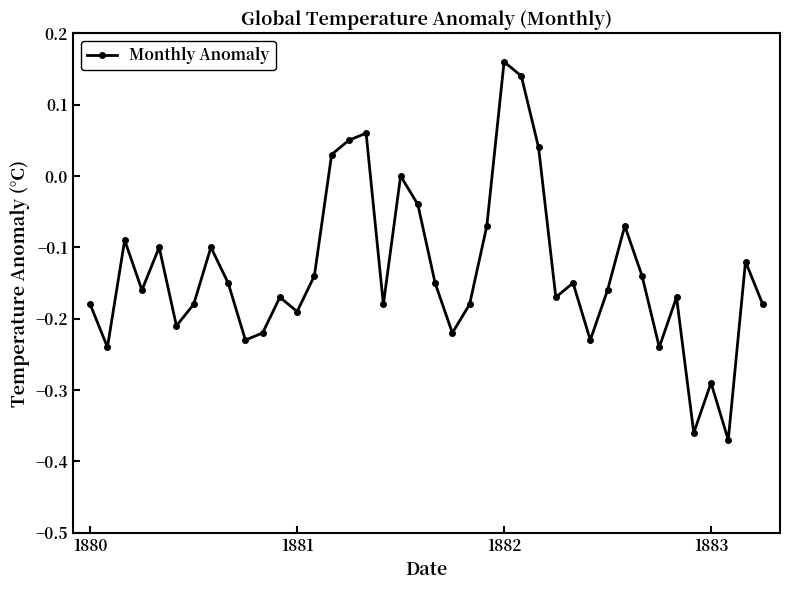

True or false: there are more than 0 points higher than both neighbors.

True